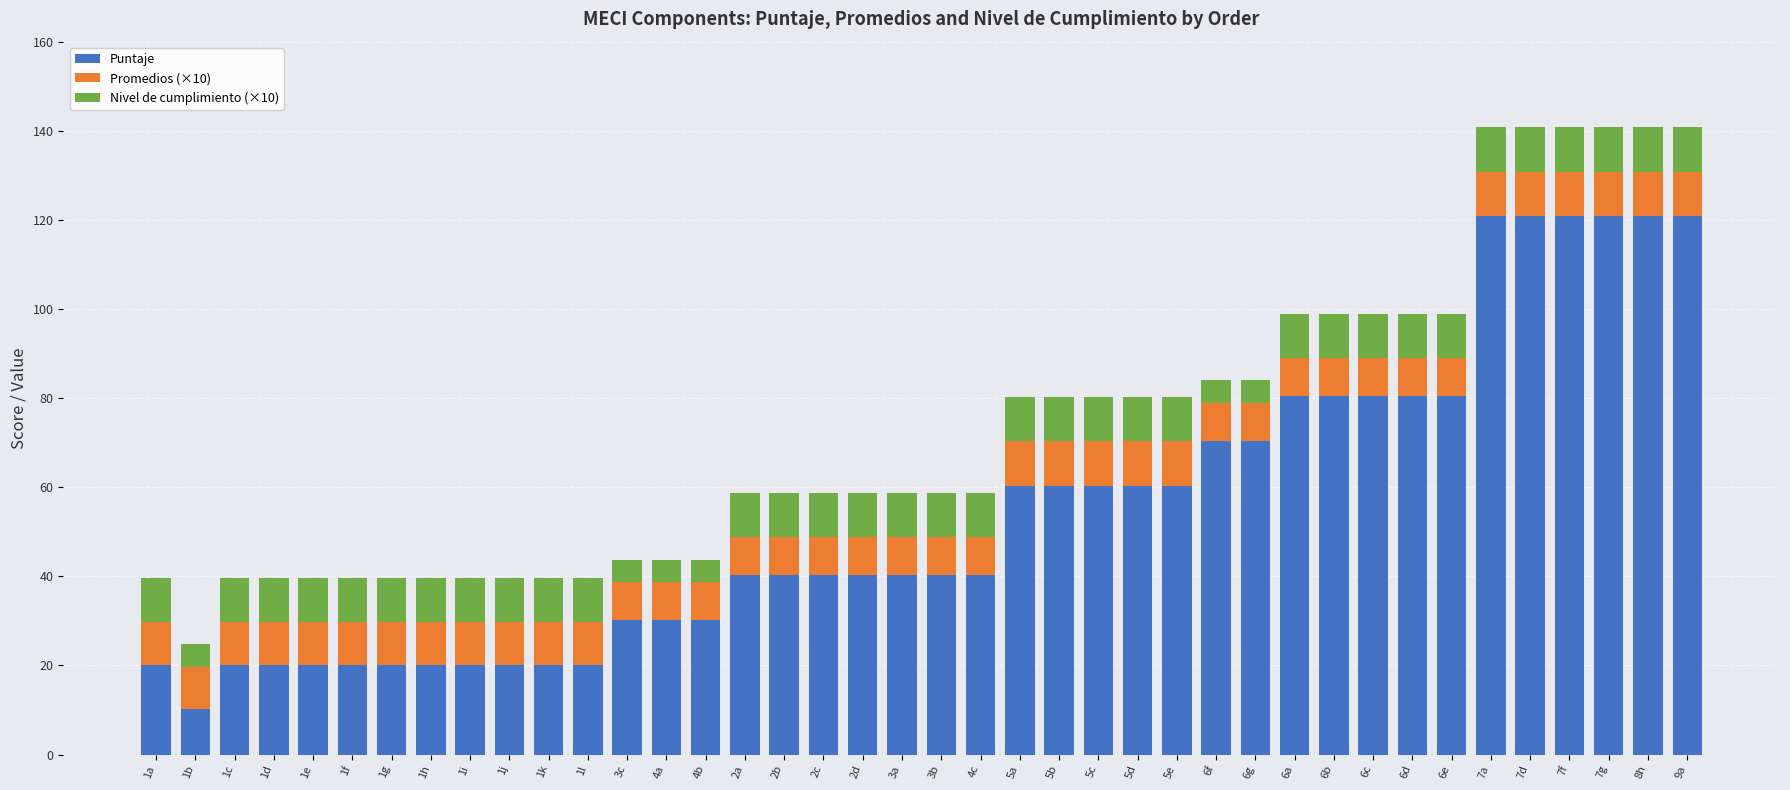

What is the highest value of the Puntaje series?

120.9